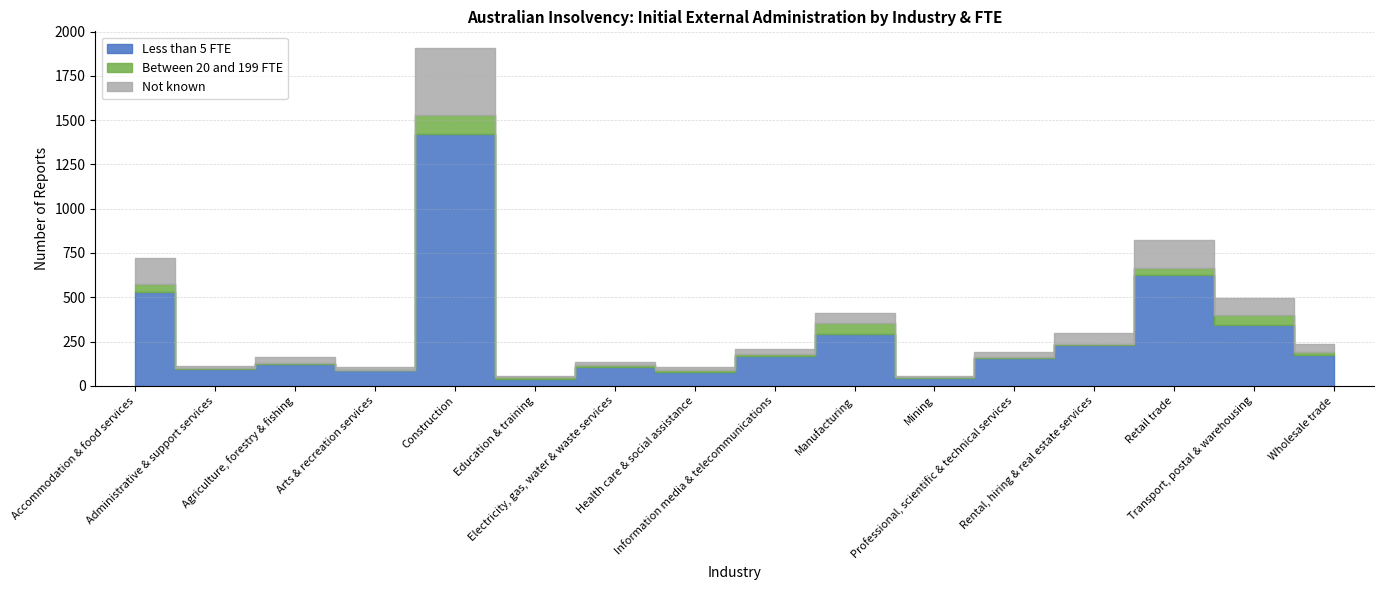

At which category does Between 20 and 199 FTE reach its first local valley?

Arts & recreation services